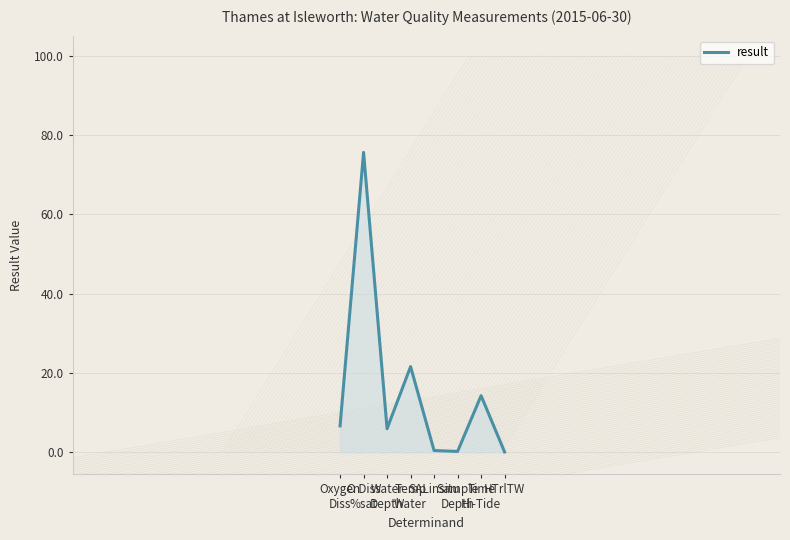

What is the change in value from SALinsitu to HTrlTW?

-0.4